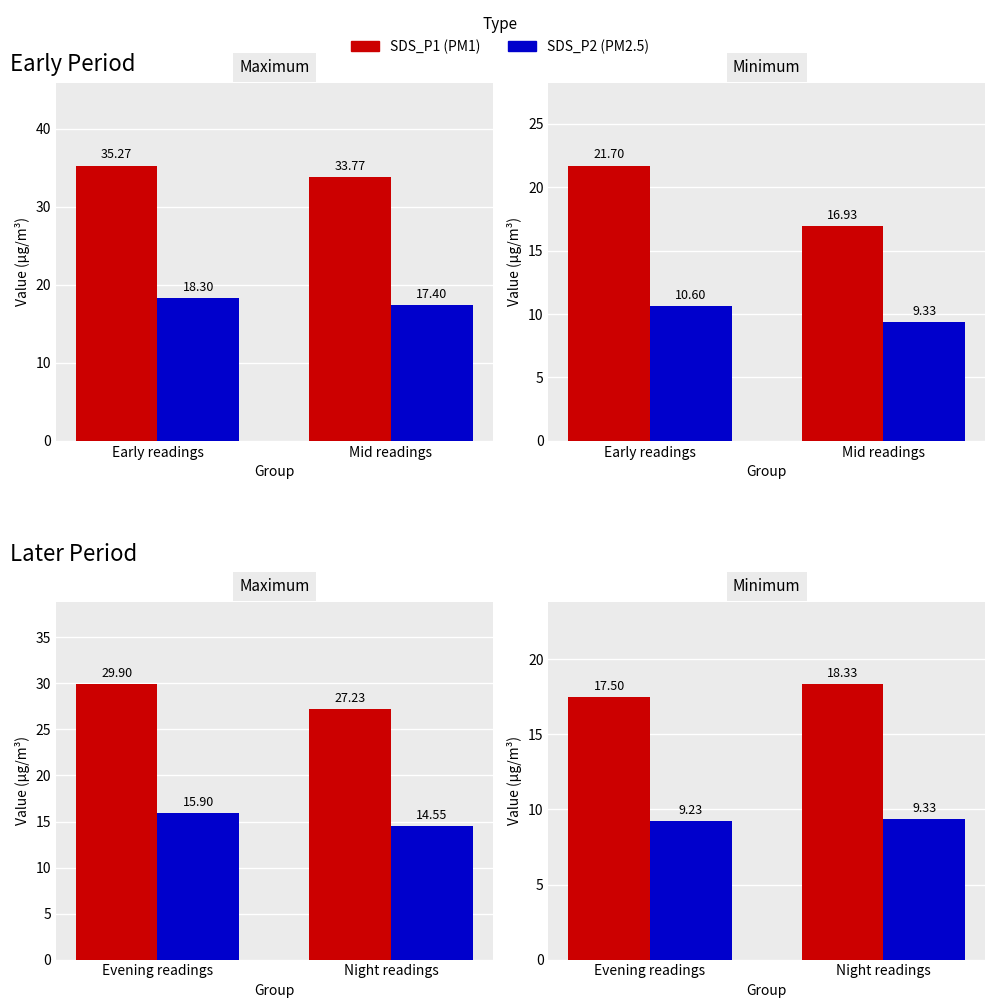

How many bars are there in each group?

2